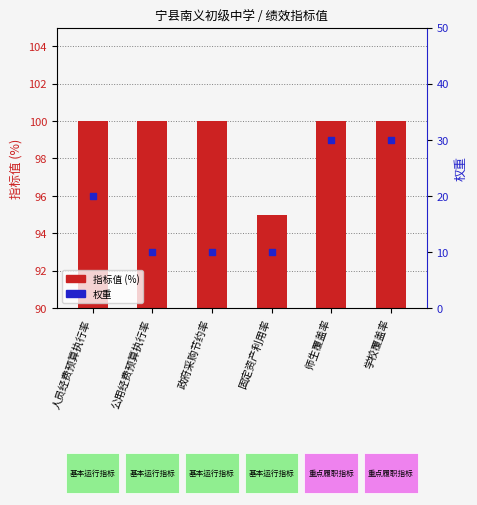

What are all the series names shown in the legend?

指标值, 权重